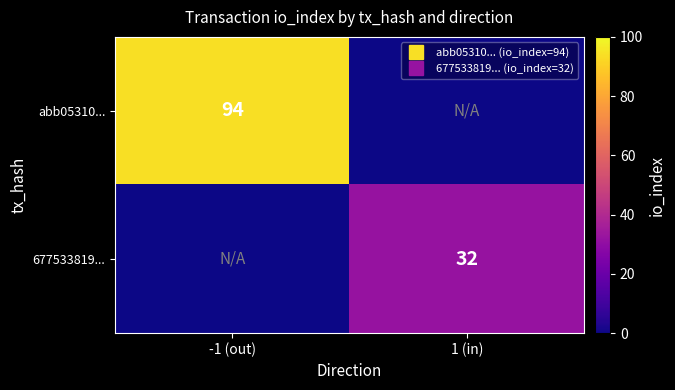

List the series in order of their peak value, lowest first.

677533819..., abb05310...